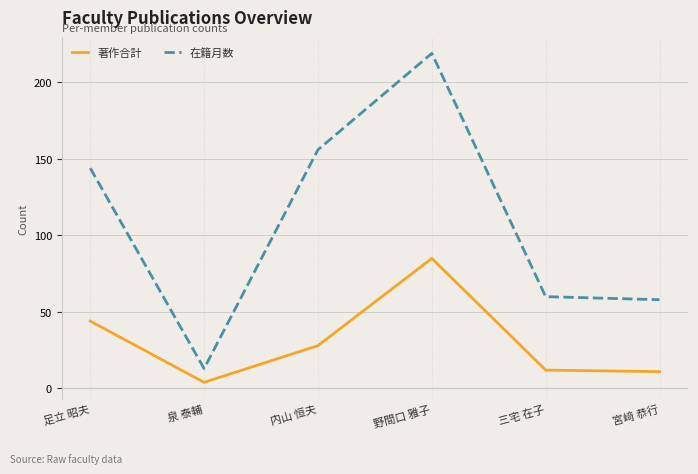

The value of 著作合計 at 三宅 在子 is 12. True or false?

True